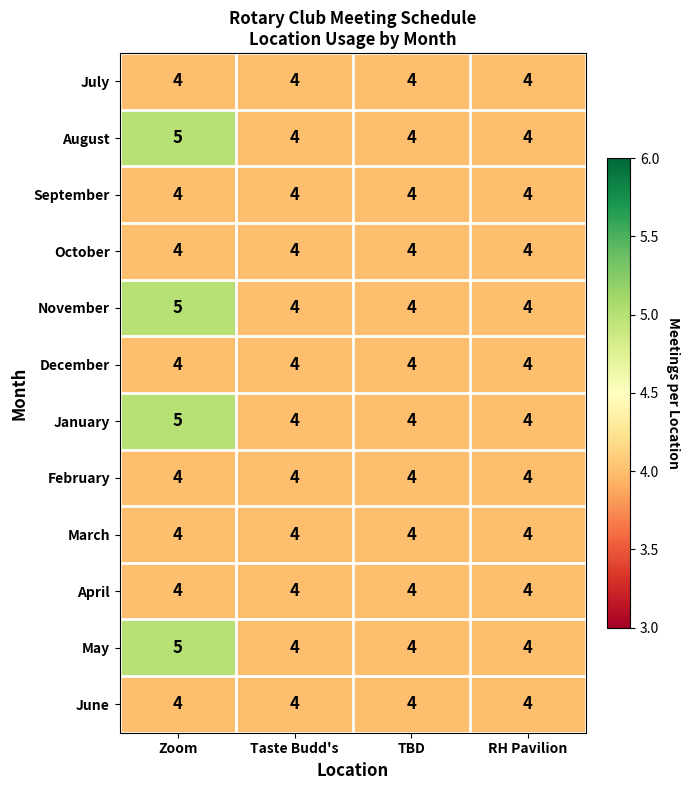

What value does the July series have at RH Pavilion?

4